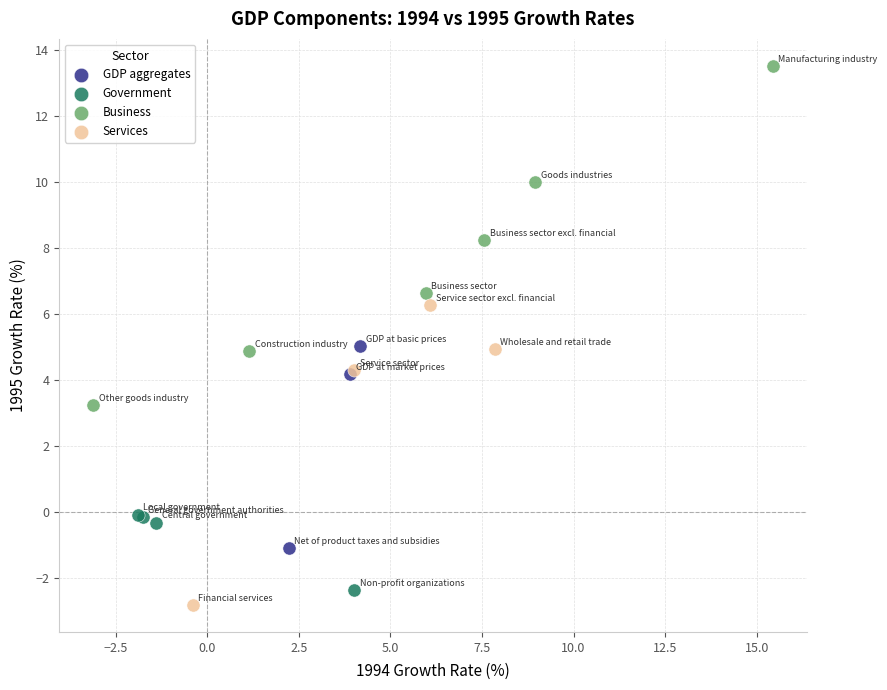

Which series contains the highest Y value?

Business